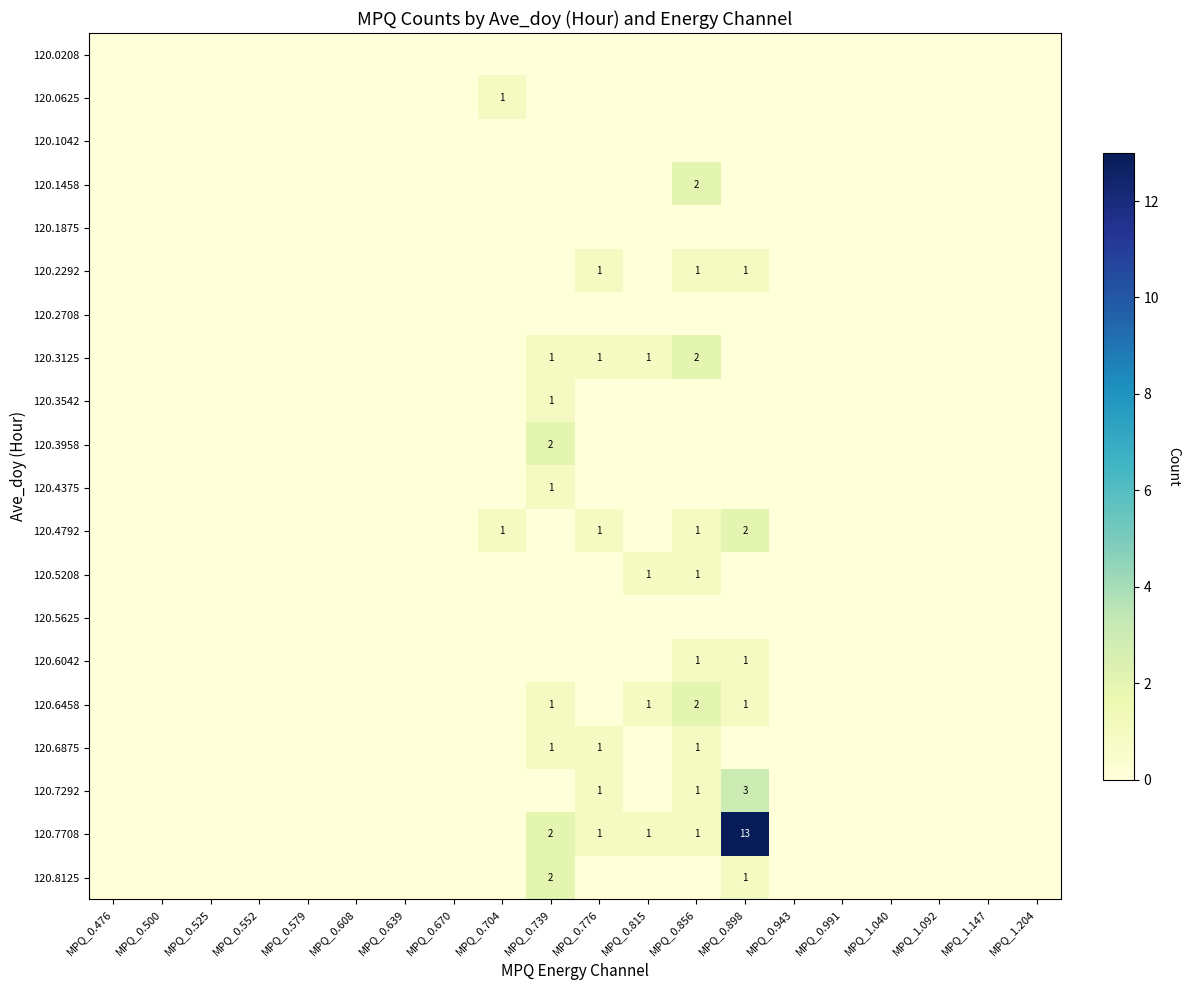

The 120.6875 series shows 1 at MPQ_0.776. True or false?

True